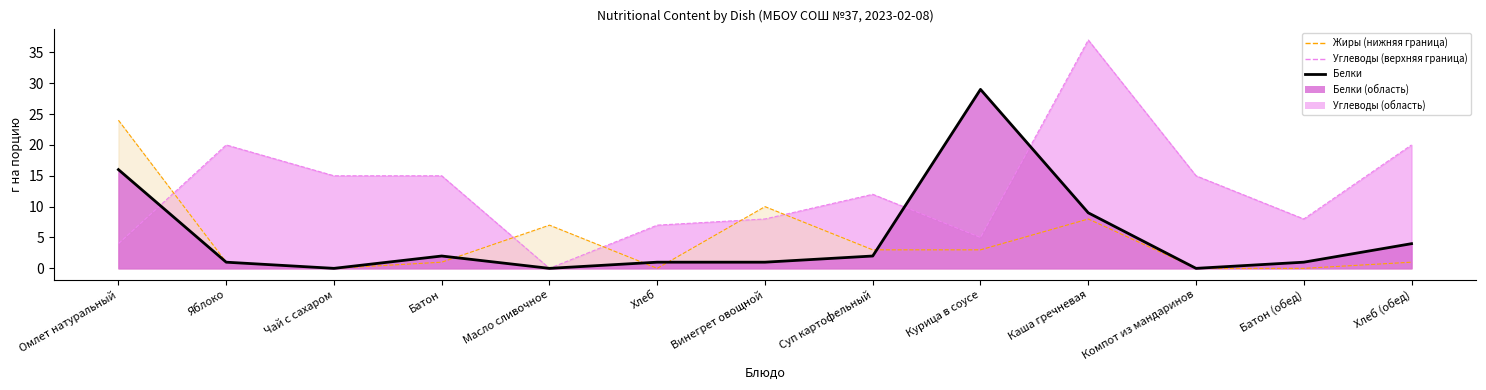

Is it true that Углеводы equals 7 at Хлеб?

True